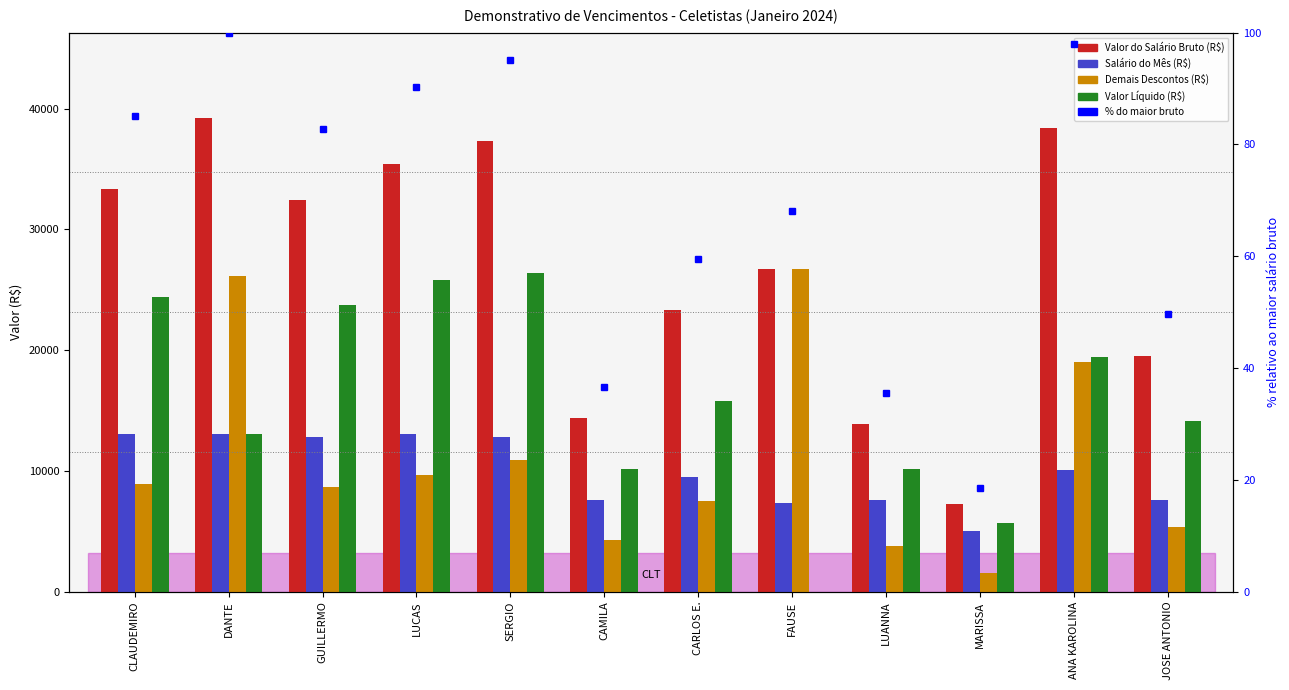

What is the sum of the Valor Líquido (R$) values at CLAUDEMIRO and LUCAS?

50210.7